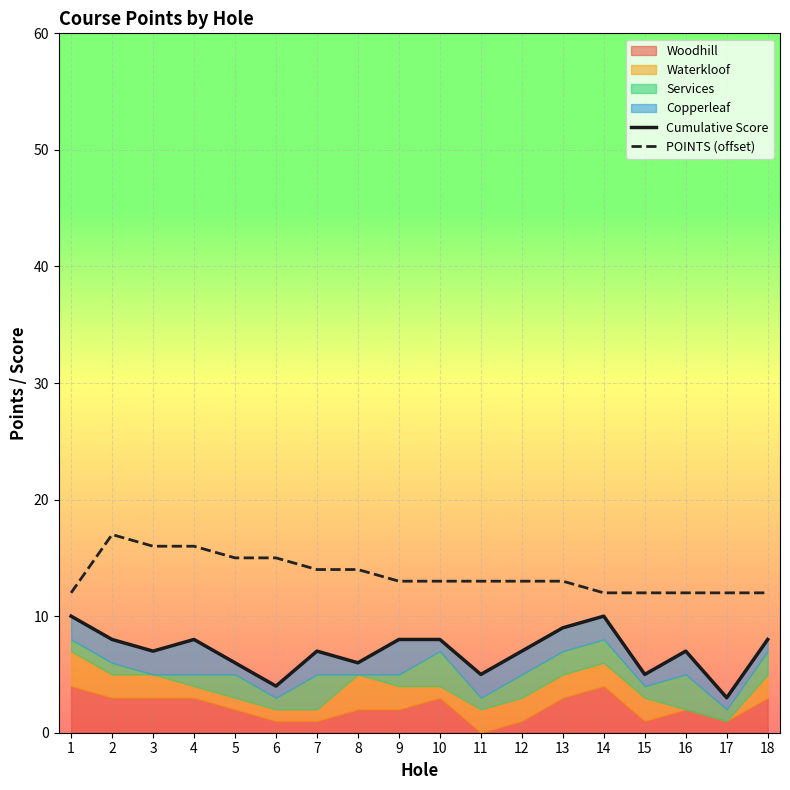

What is the difference between the maximum and minimum values in the Cumulative Score series?

7